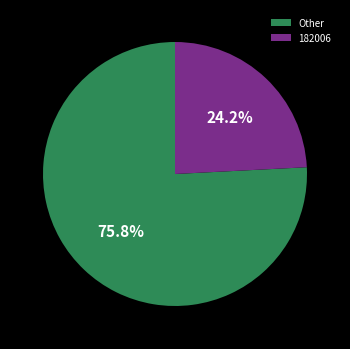

What is the majority slice?

Other